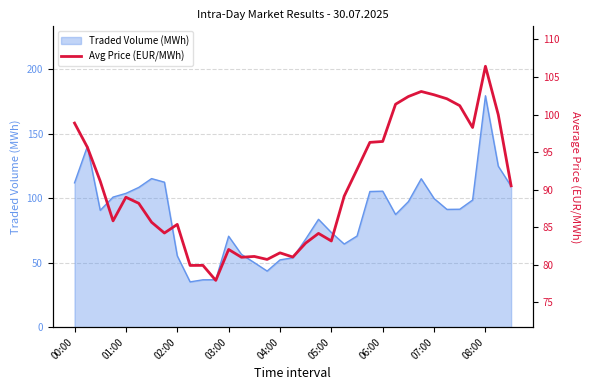

The value of Traded Volume (MWh) at 02:00 is 55.4. True or false?

True